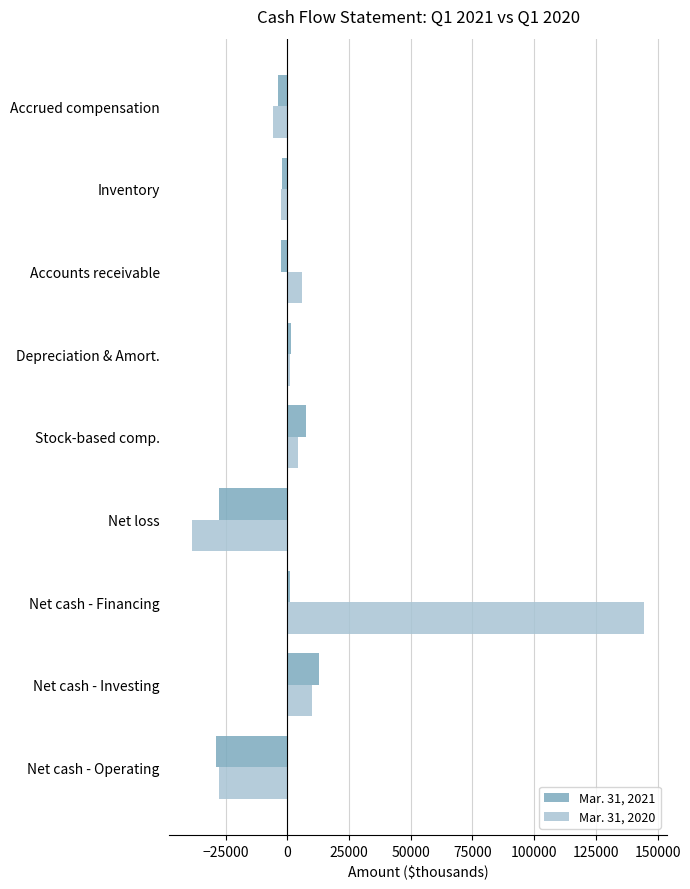

At which label is Mar. 31, 2020 closest to 52975?

Net cash - Investing